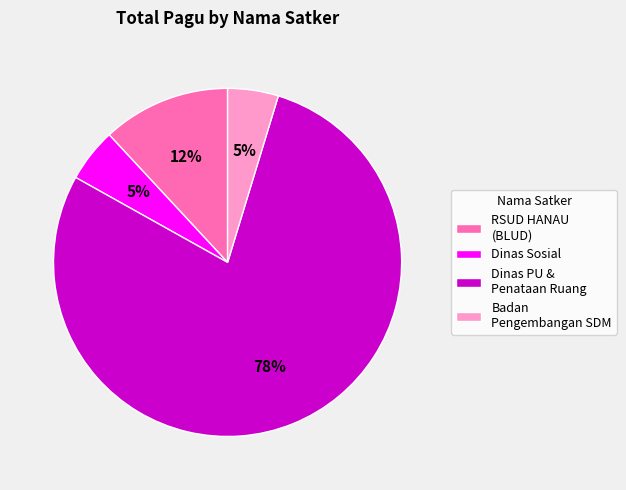

To the nearest percent, what percentage of the pie is Dinas Sosial?

5%